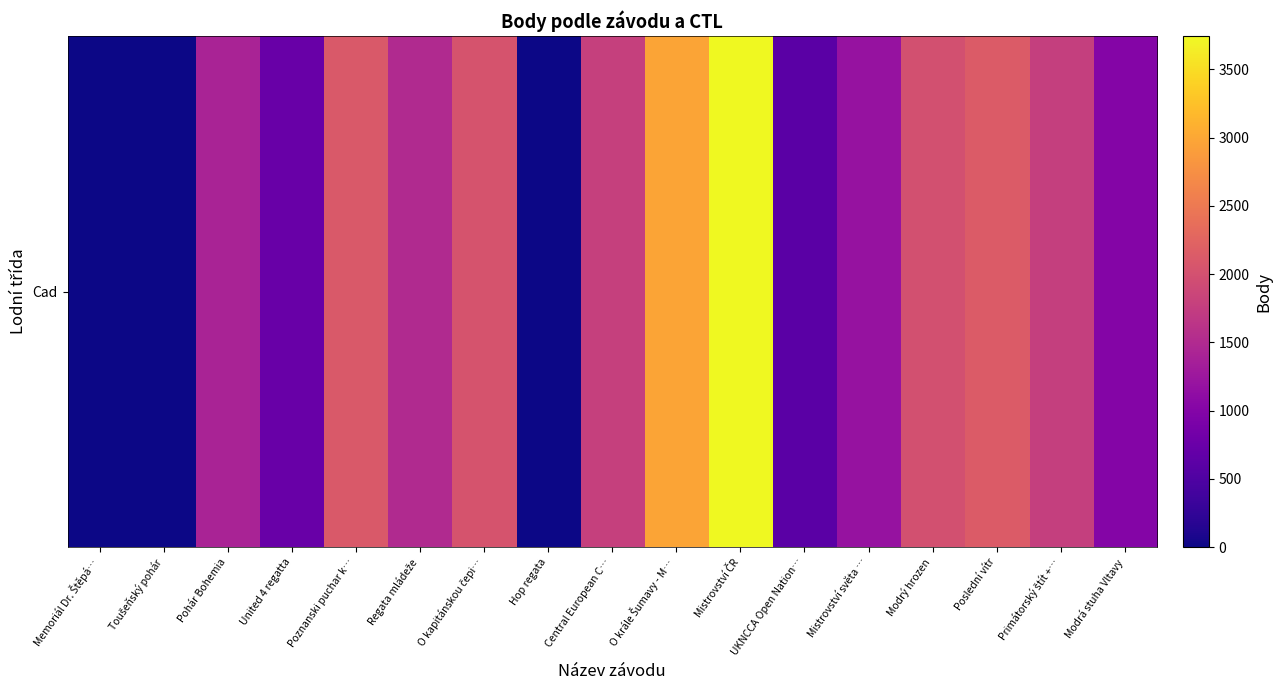

How many values are above zero?

14